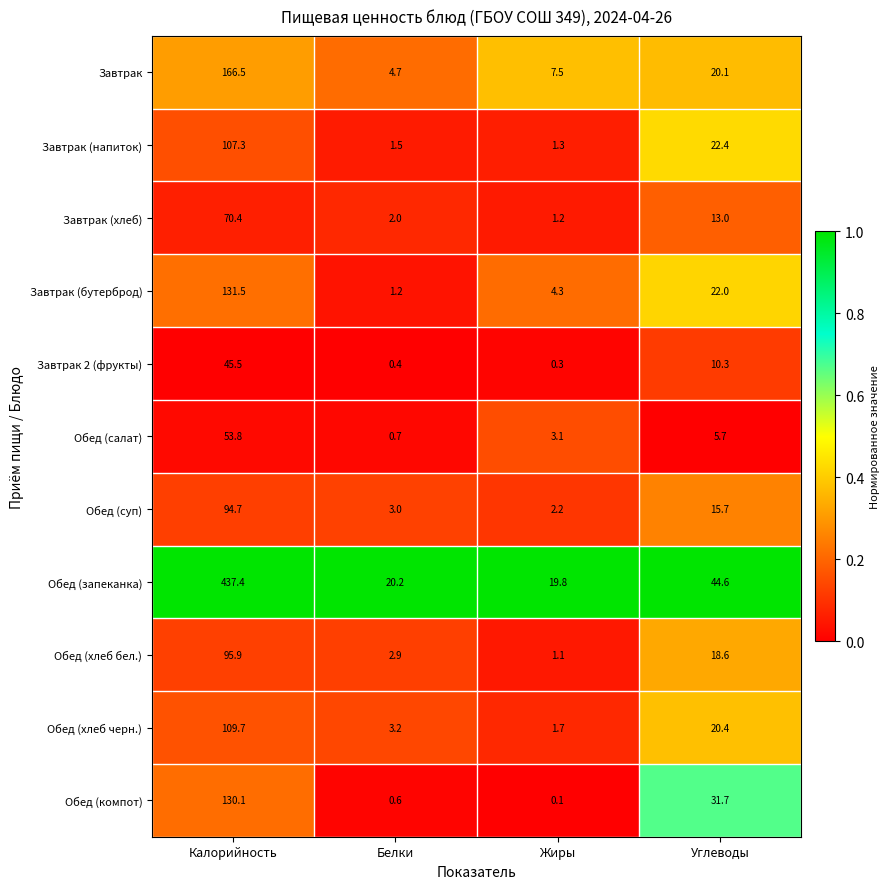

What is the minimum value for Завтрак?

4.7